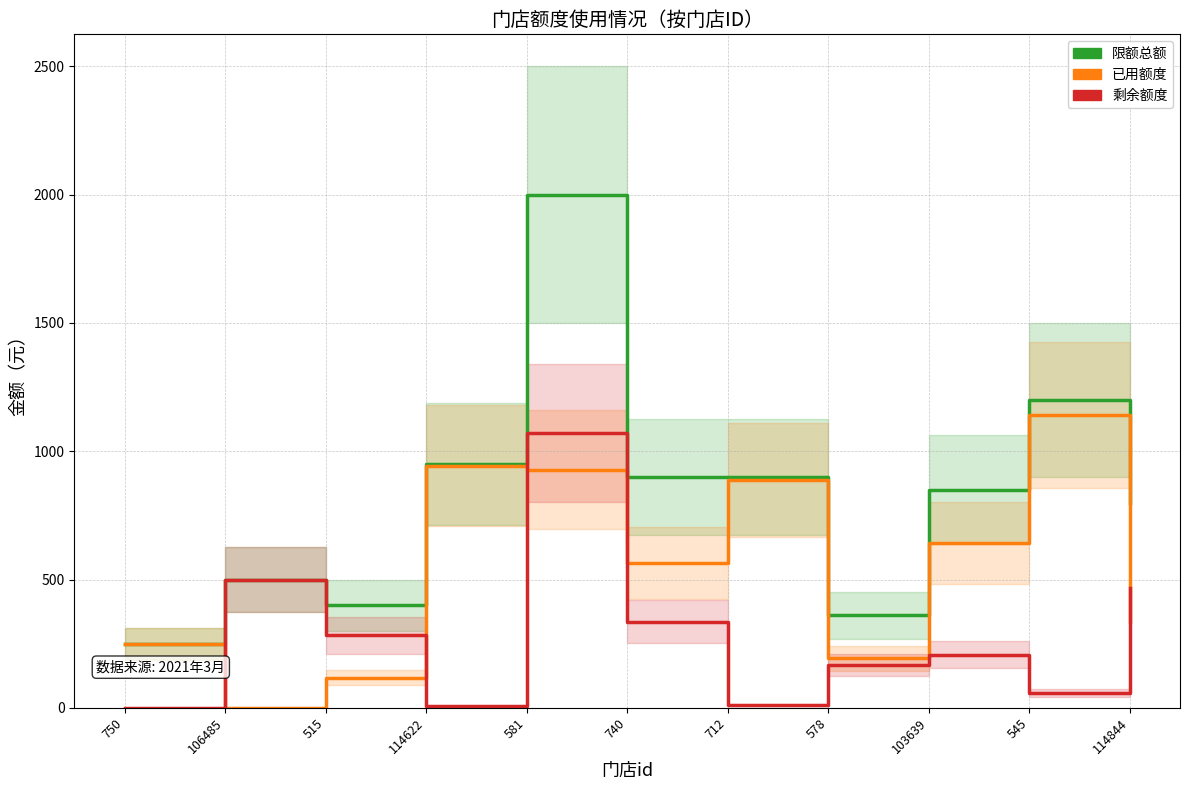

What position from the left is 545?

10